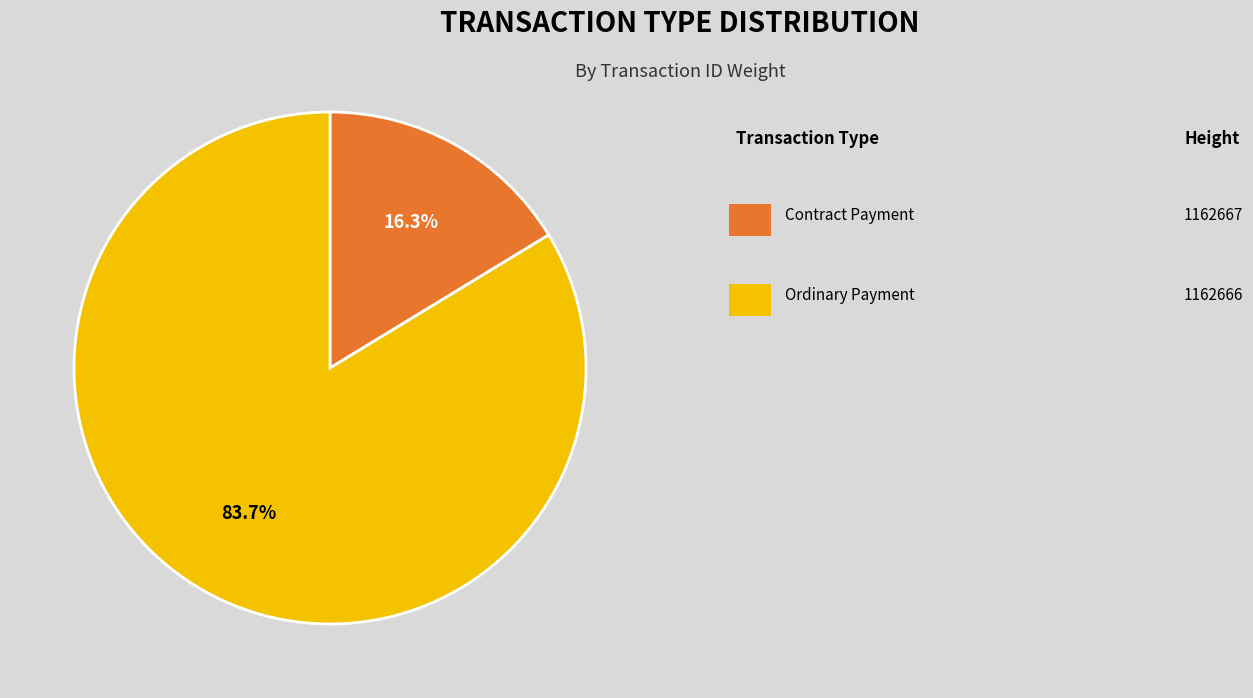

How many slices are in this pie chart?

2